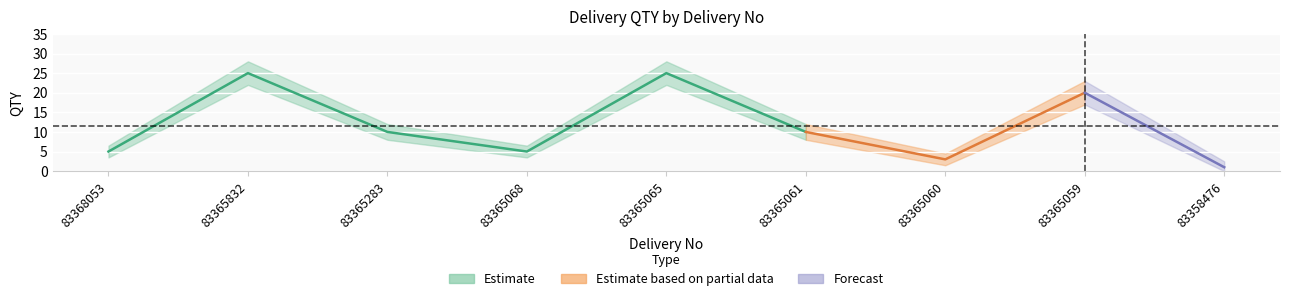

True or false: QTY has a value of 43.4 at 83365832.

False